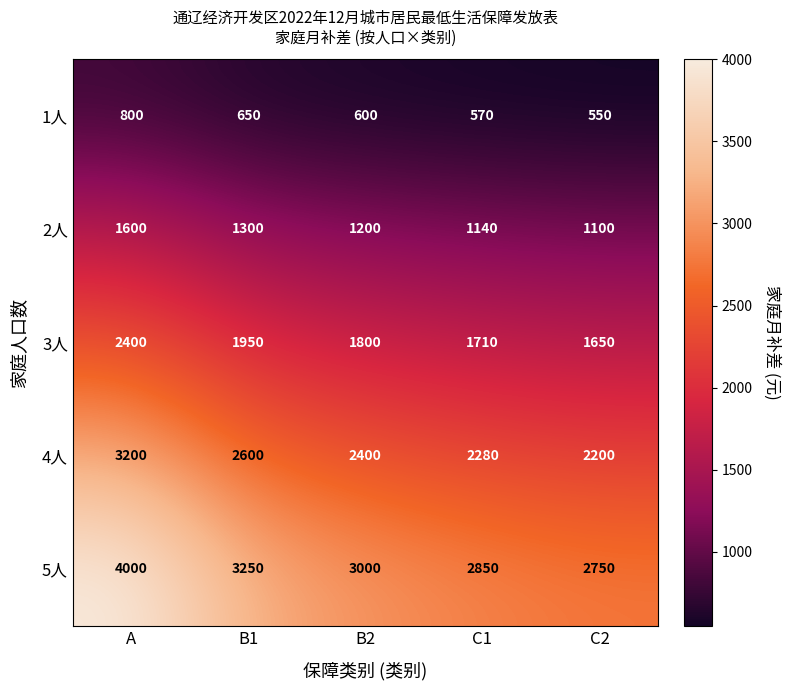

At how many categories does at least one series exceed 1424?

5